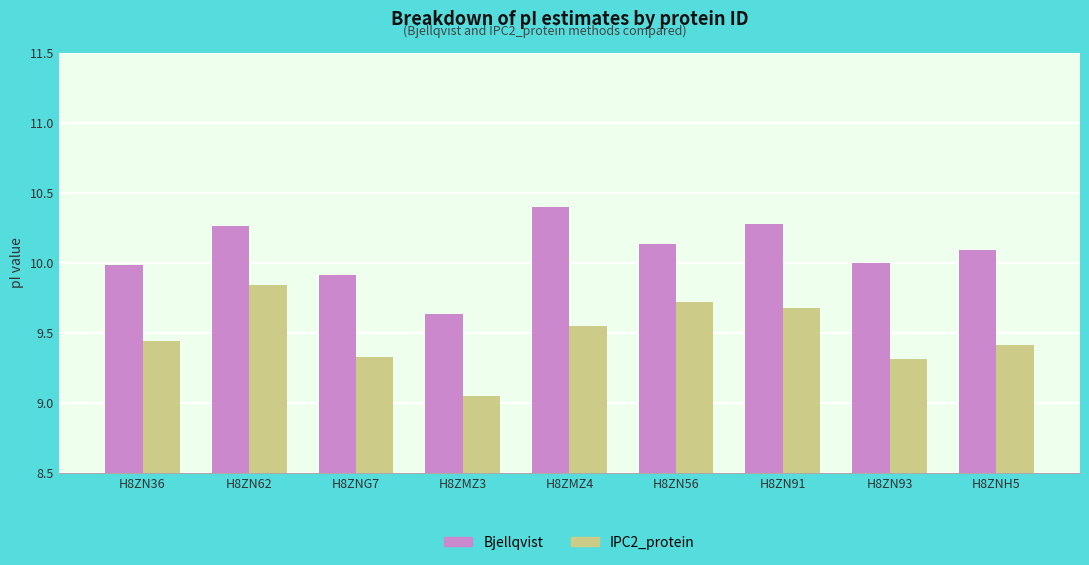

The value of Bjellqvist at H8ZN36 is 10.0. True or false?

True